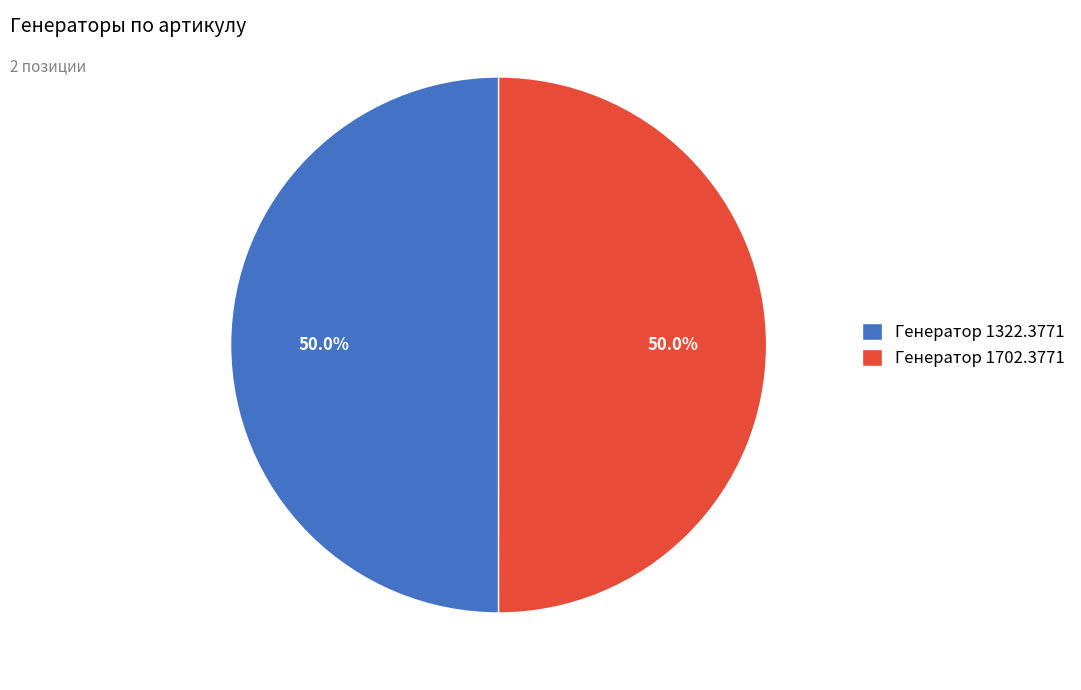

True or false: Генератор 1702.3771 accounts for 55% of the total.

False